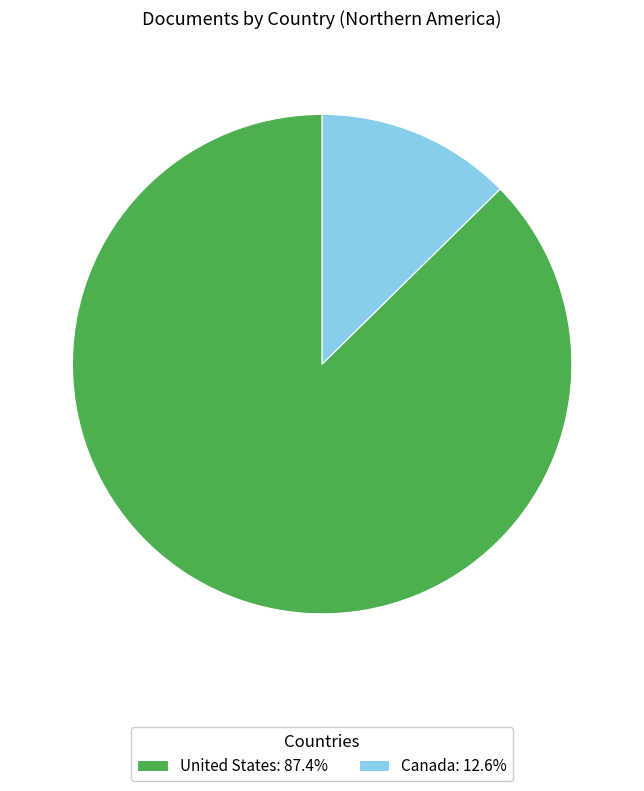

Count the number of slices in the pie.

2